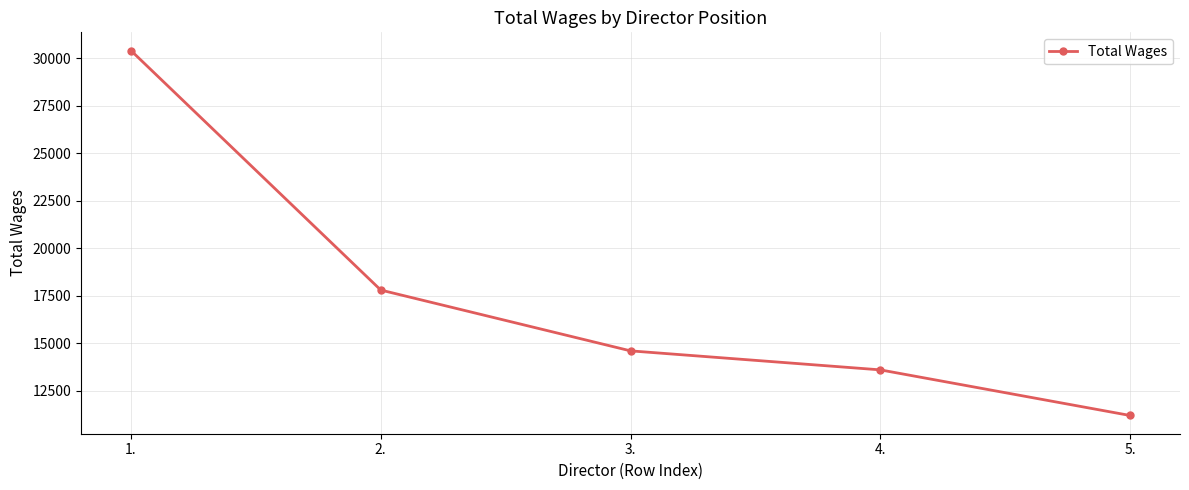

True or false: the data has more than 2 interior local peaks.

False